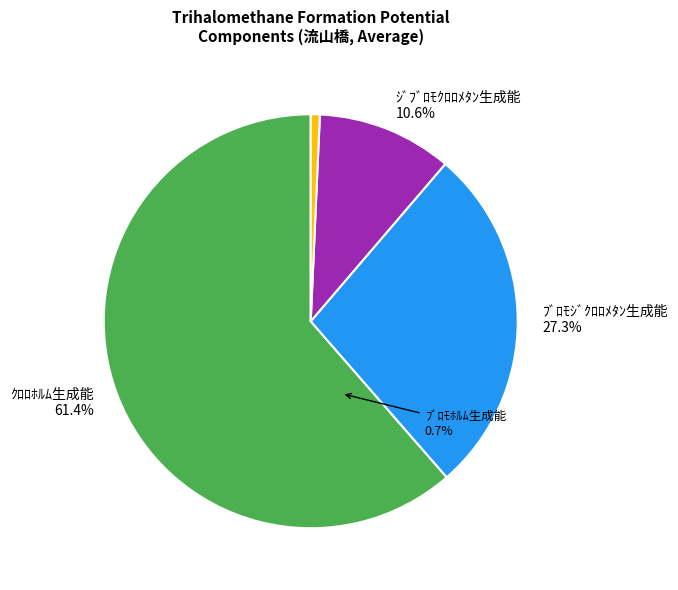

What percentage do ﾌﾞﾛﾓｼﾞｸﾛﾛﾒﾀﾝ生成能 and ｸﾛﾛﾎﾙﾑ生成能 together represent?

88.7%